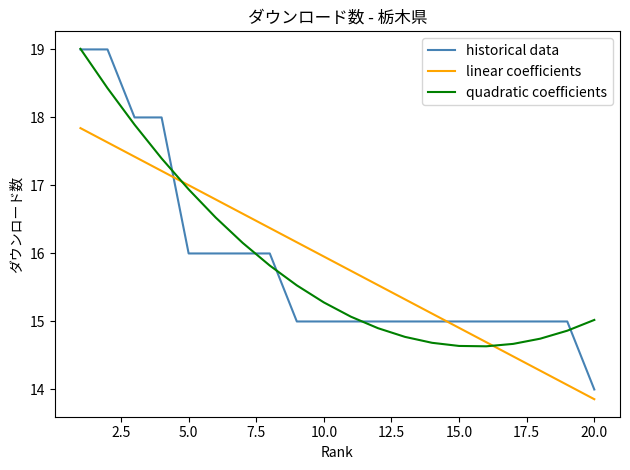

How many intersections are there between quadratic coefficients and linear coefficients?

2